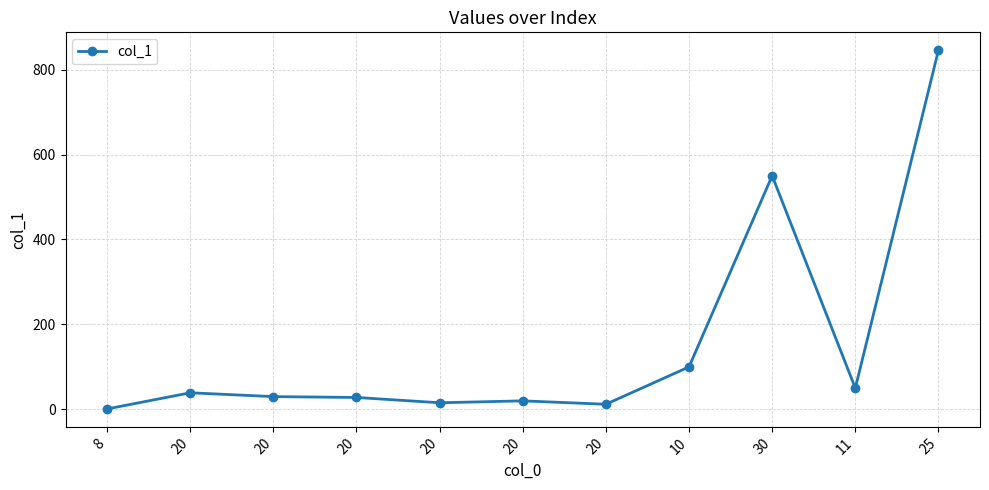

Is it true that the value at 20 is 16.9?

False